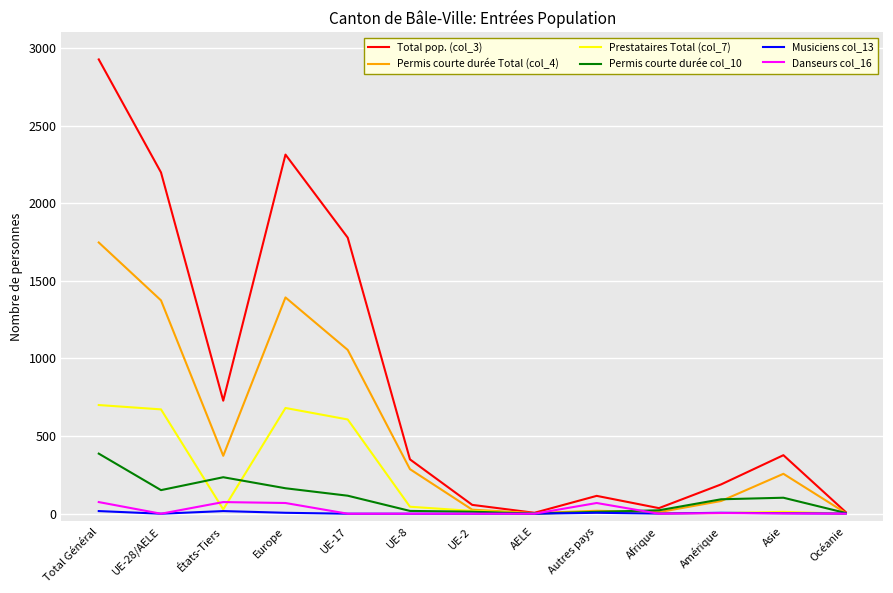

Which series has the largest range (max minus min)?

Total pop. (col_3)